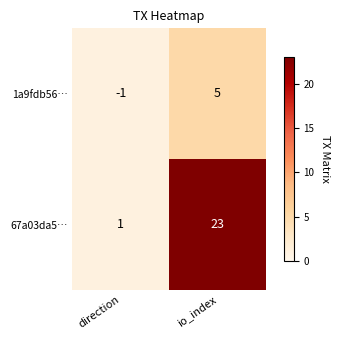

True or false: 1a9fdb56… has a value of -2 at direction.

False